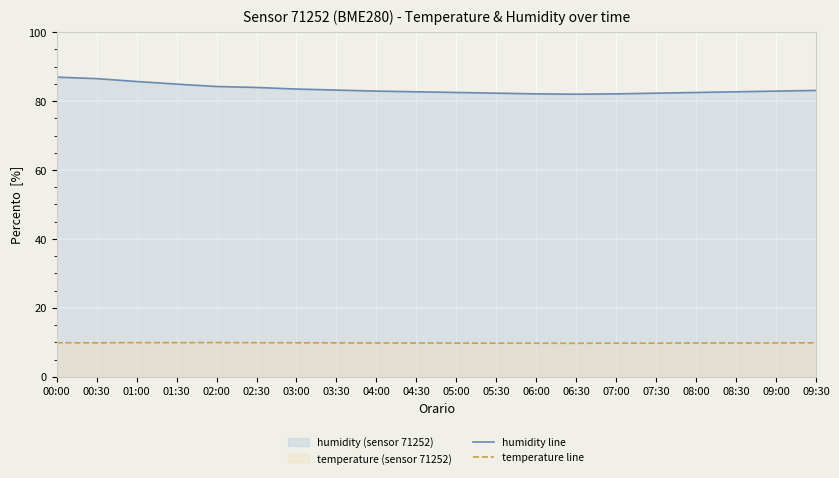

Read the humidity line value at 03:30.

83.2